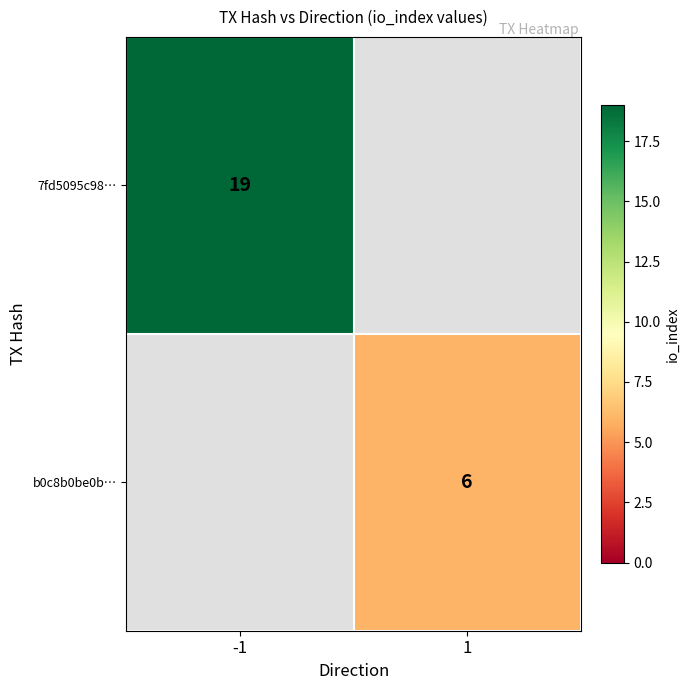

At how many categories does at least one series exceed 13?

1